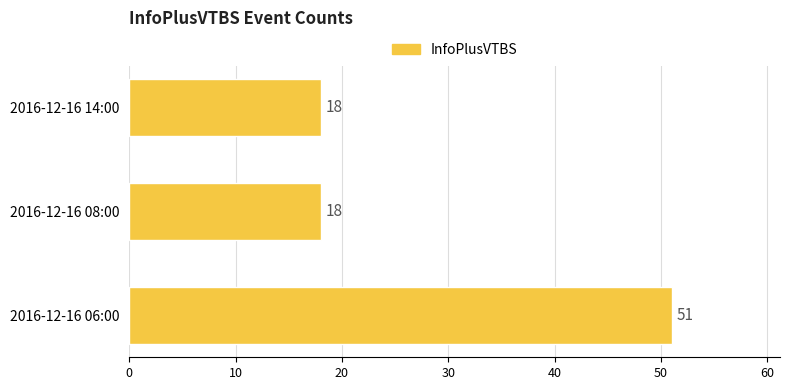

How many values are between 18 and 51?

3